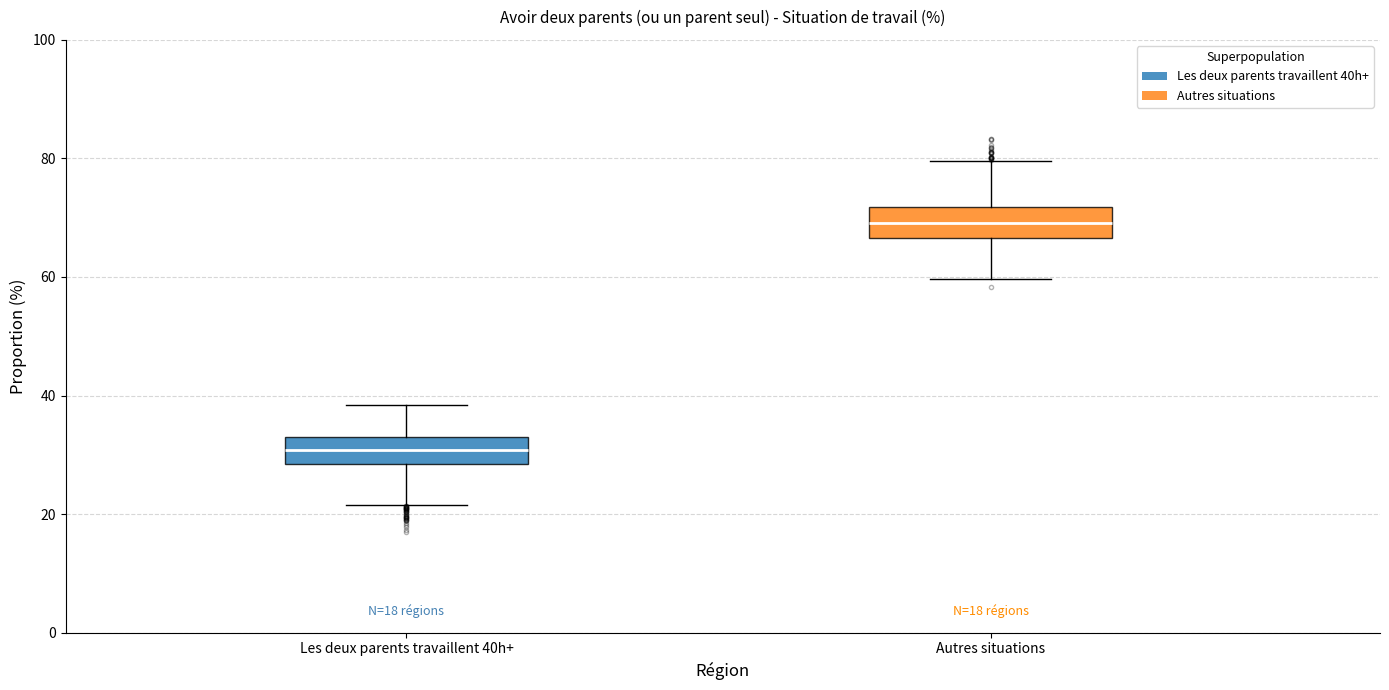

Which box has the highest median line?

Autres situations